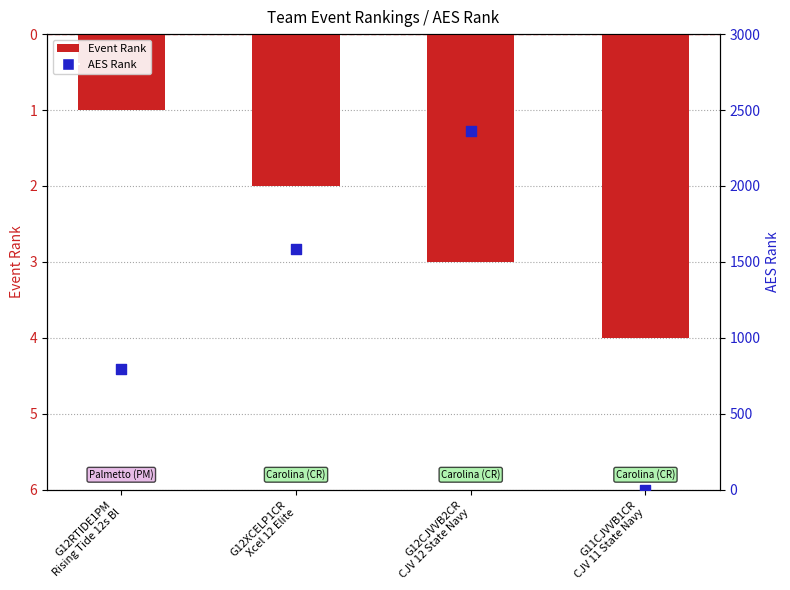

Which series has the largest total across all categories?

AES Rank